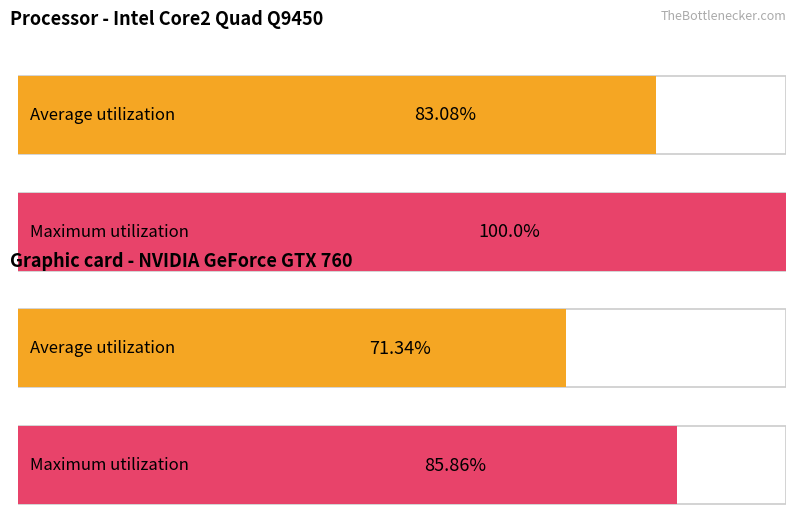

What are all the series names shown in the legend?

Average utilization, Maximum utilization